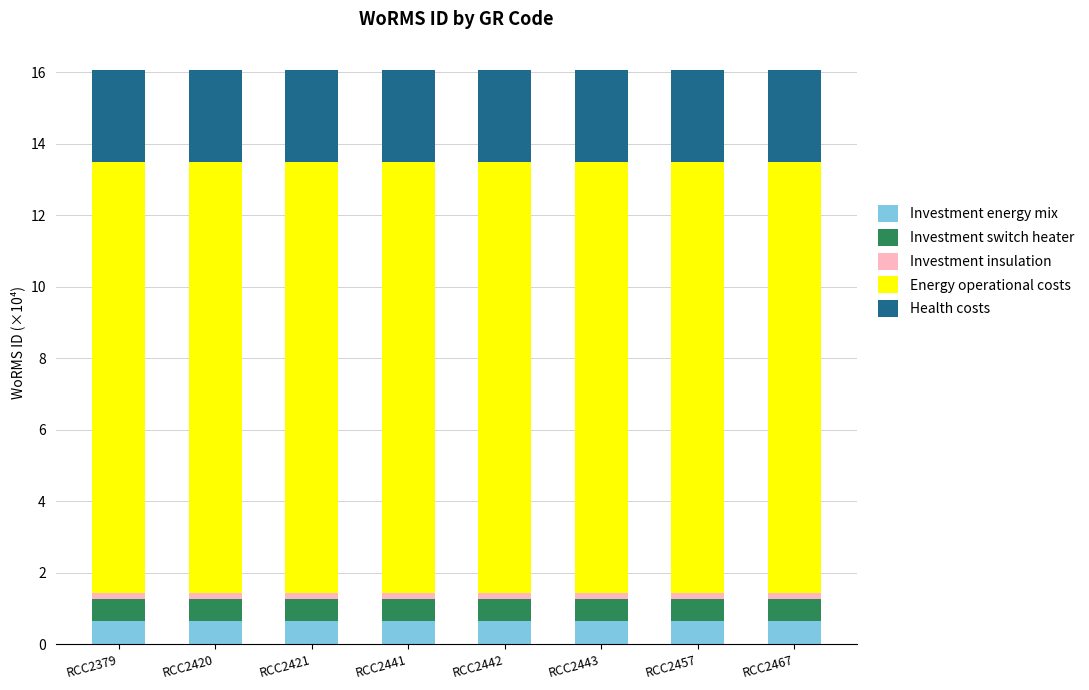

Does the chart contain any negative values?

No